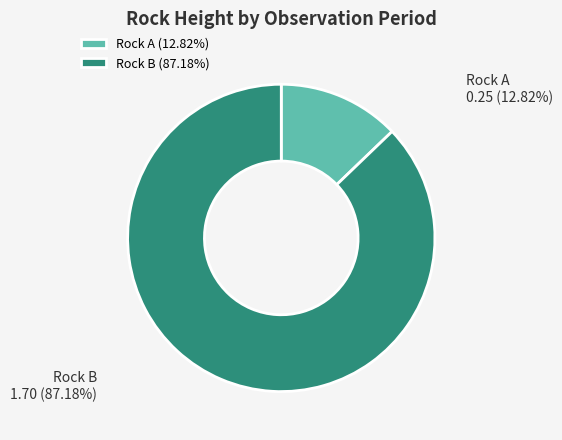

Does Rock A account for over 50% of the chart?

No